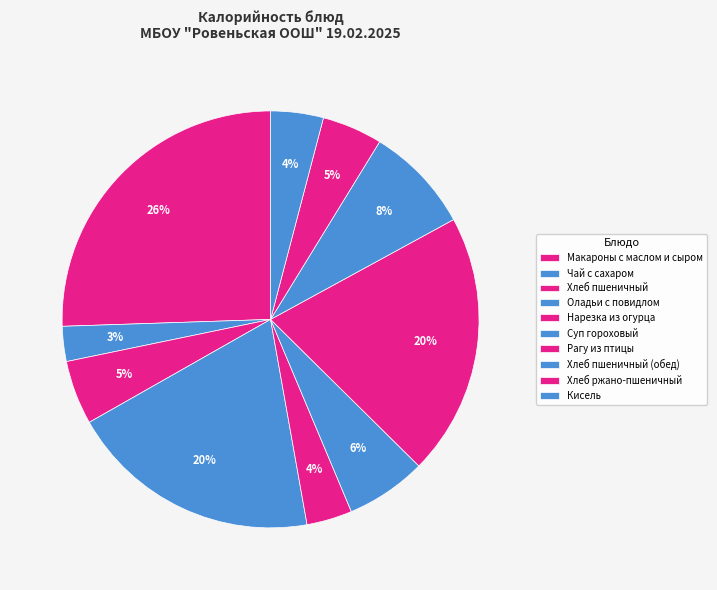

Rank the categories by value from highest to lowest.

Макароны с маслом и сыром, Рагу из птицы, Оладьи с повидлом, Хлеб пшеничный (обед), Суп гороховый, Хлеб пшеничный, Хлеб ржано-пшеничный, Кисель, Нарезка из огурца, Чай с сахаром